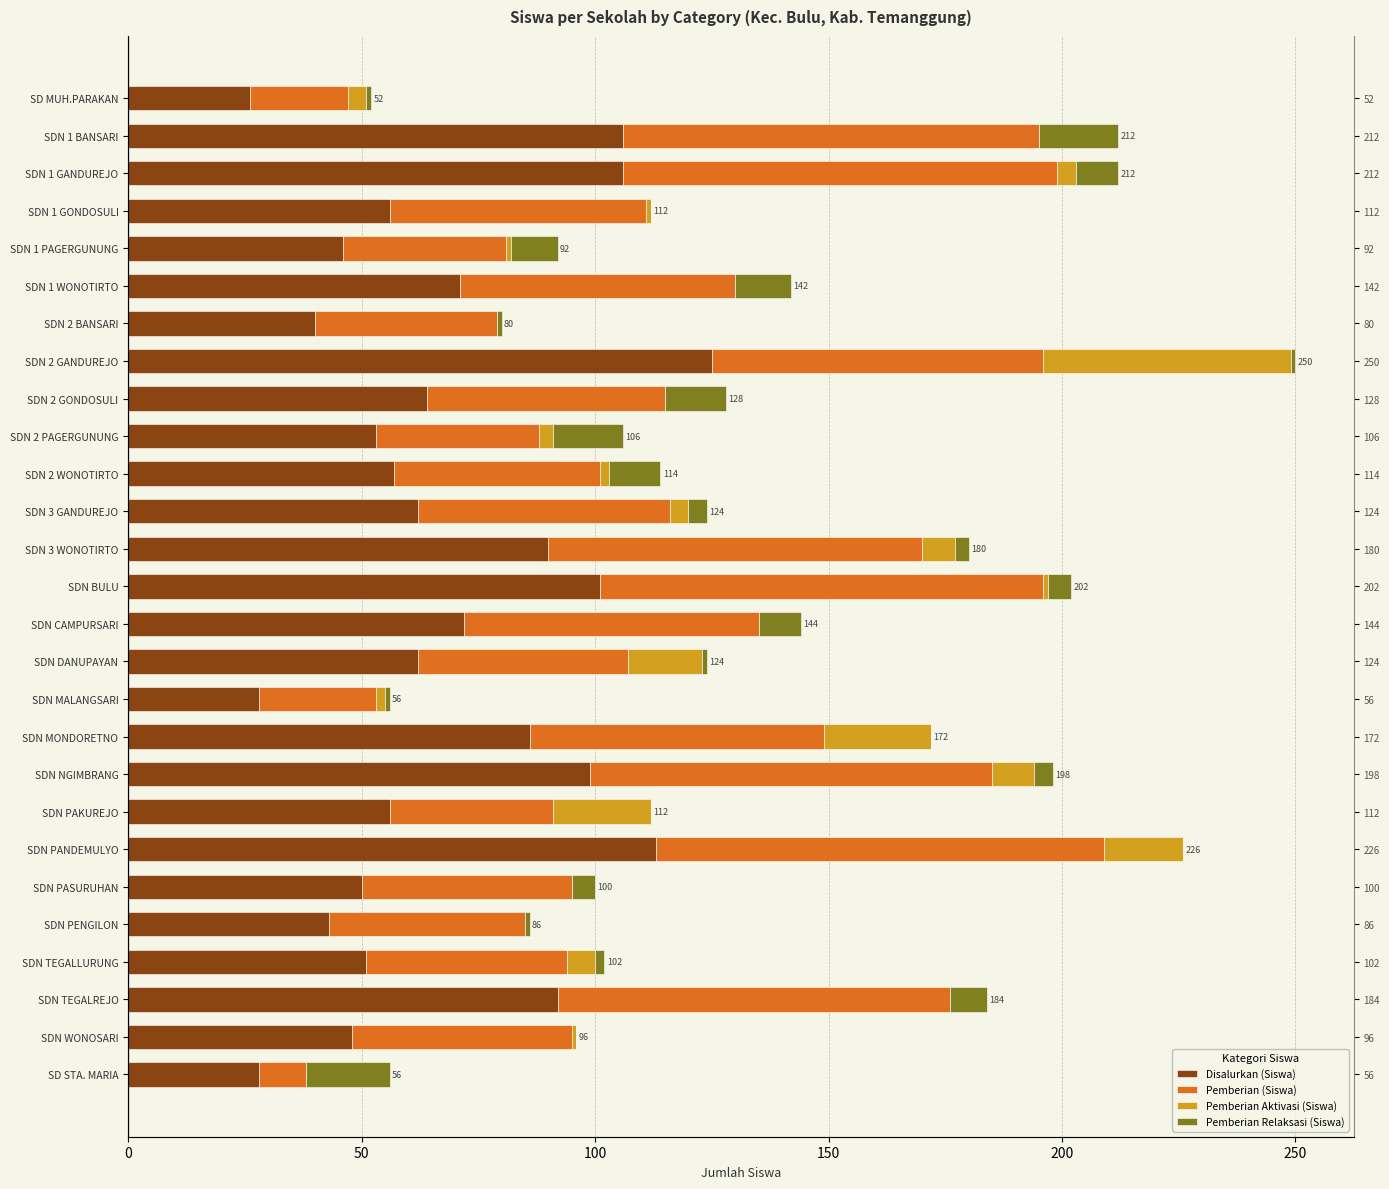

At how many categories does at least one series exceed 42?

23